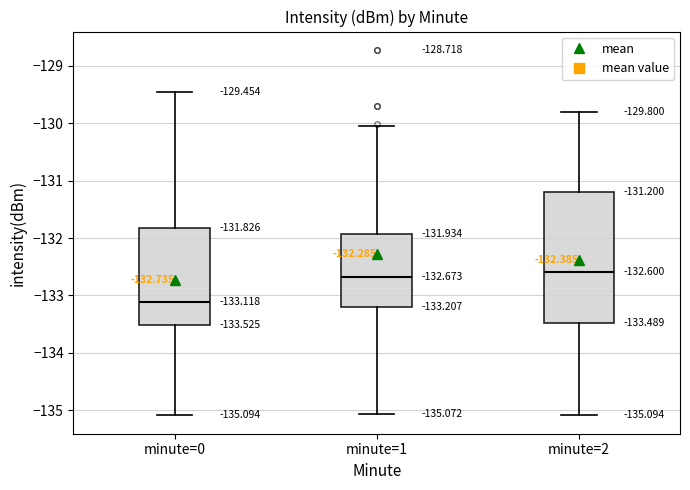

Which box has the lowest median line?

minute=0